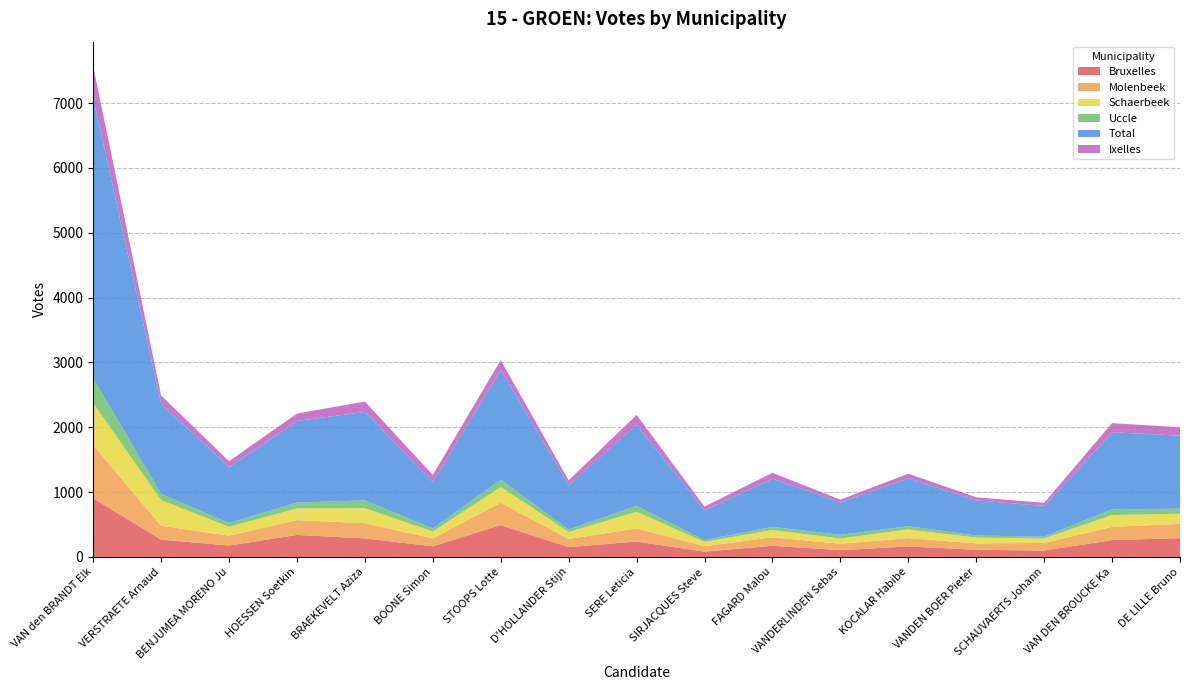

Reading right to left, extract all data points from this chart.

Bruxelles: DE LILLE Bruno=290	VAN DEN BROUCKE Katia=261	SCHAUVAERTS Johannes=99	VANDEN BOER Pieterjan=111	KOCALAR Habibe=162	VANDERLINDEN Sebastian=105	FAGARD Malou=172	SIRJACQUES Steve=82	SERE Leticia=238	D'HOLLANDER Stijn=151	STOOPS Lotte=491	BOONE Simon=165	BRAEKEVELT Aziza=286	HOESSEN Soetkin=340	BENJUMEA MORENO Juan=177	VERSTRAETE Arnaud=267	VAN den BRANDT Elke=906
Molenbeek: DE LILLE Bruno=221	VAN DEN BROUCKE Katia=203	SCHAUVAERTS Johannes=118	VANDEN BOER Pieterjan=98	KOCALAR Habibe=128	VANDERLINDEN Sebastian=99	FAGARD Malou=131	SIRJACQUES Steve=84	SERE Leticia=202	D'HOLLANDER Stijn=126	STOOPS Lotte=346	BOONE Simon=121	BRAEKEVELT Aziza=234	HOESSEN Soetkin=228	BENJUMEA MORENO Juan=151	VERSTRAETE Arnaud=215	VAN den BRANDT Elke=818
Schaerbeek: DE LILLE Bruno=156	VAN DEN BROUCKE Katia=182	SCHAUVAERTS Johannes=68	VANDEN BOER Pieterjan=90	KOCALAR Habibe=134	VANDERLINDEN Sebastian=80	FAGARD Malou=112	SIRJACQUES Steve=65	SERE Leticia=257	D'HOLLANDER Stijn=107	STOOPS Lotte=242	BOONE Simon=106	BRAEKEVELT Aziza=231	HOESSEN Soetkin=181	BENJUMEA MORENO Juan=136	VERSTRAETE Arnaud=394	VAN den BRANDT Elke=649
Uccle: DE LILLE Bruno=77	VAN DEN BROUCKE Katia=89	SCHAUVAERTS Johannes=27	VANDEN BOER Pieterjan=32	KOCALAR Habibe=51	VANDERLINDEN Sebastian=56	FAGARD Malou=49	SIRJACQUES Steve=28	SERE Leticia=92	D'HOLLANDER Stijn=39	STOOPS Lotte=112	BOONE Simon=48	BRAEKEVELT Aziza=121	HOESSEN Soetkin=90	BENJUMEA MORENO Juan=60	VERSTRAETE Arnaud=96	VAN den BRANDT Elke=381
Total: DE LILLE Bruno=1128	VAN DEN BROUCKE Katia=1187	SCHAUVAERTS Johannes=475	VANDEN BOER Pieterjan=540	KOCALAR Habibe=738	VANDERLINDEN Sebastian=503	FAGARD Malou=743	SIRJACQUES Steve=461	SERE Leticia=1250	D'HOLLANDER Stijn=684	STOOPS Lotte=1696	BOONE Simon=716	BRAEKEVELT Aziza=1365	HOESSEN Soetkin=1258	BENJUMEA MORENO Juan=862	VERSTRAETE Arnaud=1391	VAN den BRANDT Elke=4320
Ixelles: DE LILLE Bruno=127	VAN DEN BROUCKE Katia=142	SCHAUVAERTS Johannes=47	VANDEN BOER Pieterjan=49	KOCALAR Habibe=71	VANDERLINDEN Sebastian=41	FAGARD Malou=90	SIRJACQUES Steve=57	SERE Leticia=151	D'HOLLANDER Stijn=75	STOOPS Lotte=148	BOONE Simon=109	BRAEKEVELT Aziza=160	HOESSEN Soetkin=115	BENJUMEA MORENO Juan=90	VERSTRAETE Arnaud=128	VAN den BRANDT Elke=495